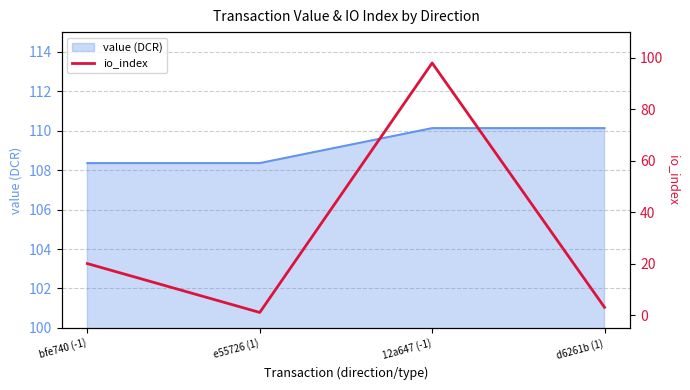

How many lines are shown in the chart?

1